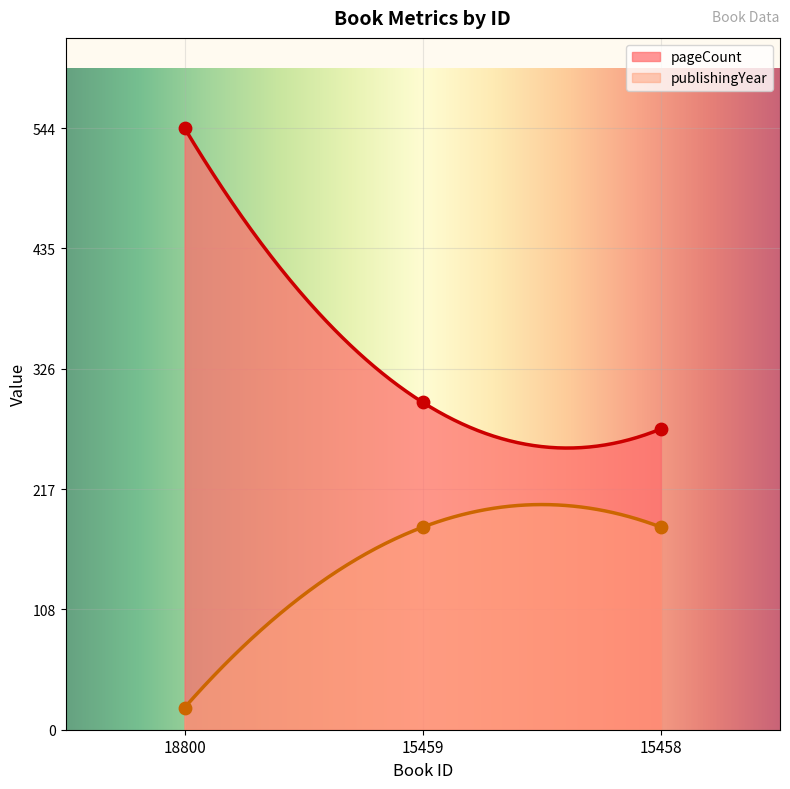

Which series contains the highest Y value?

pageCount